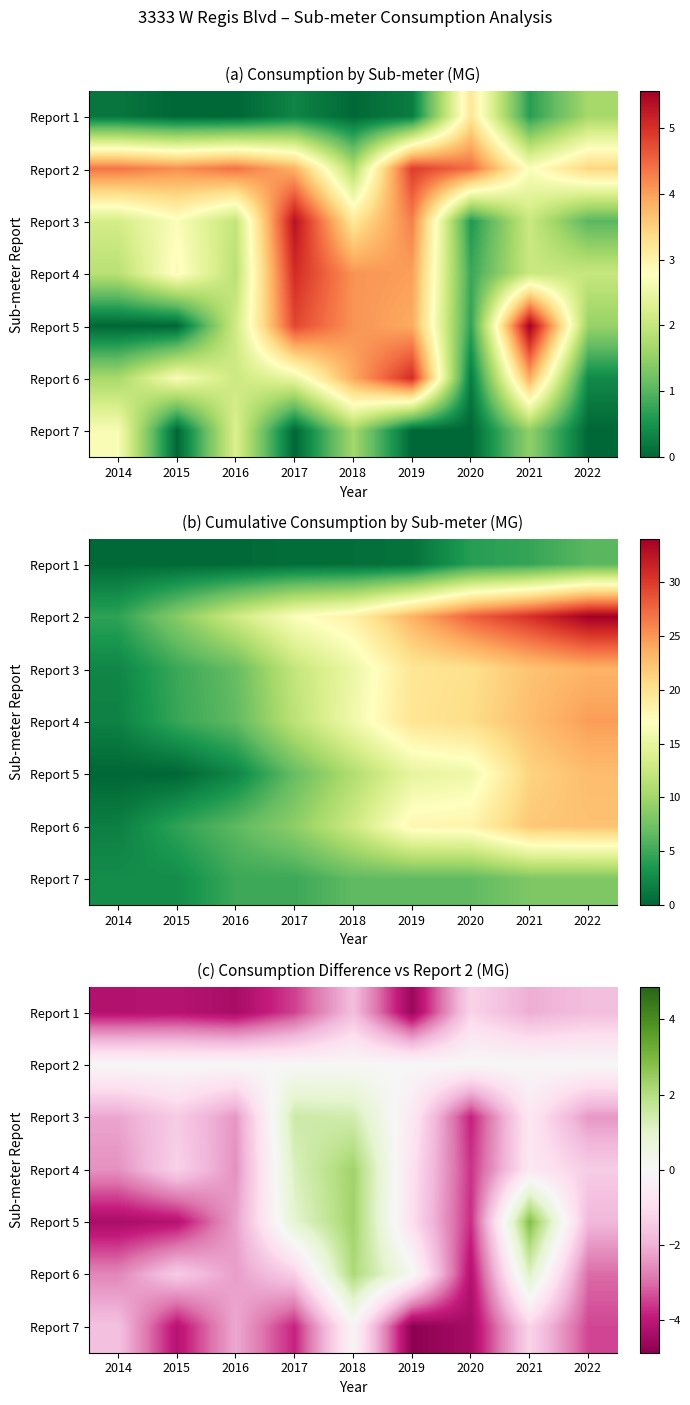

How many values in the Report 6 series exceed -1?

3